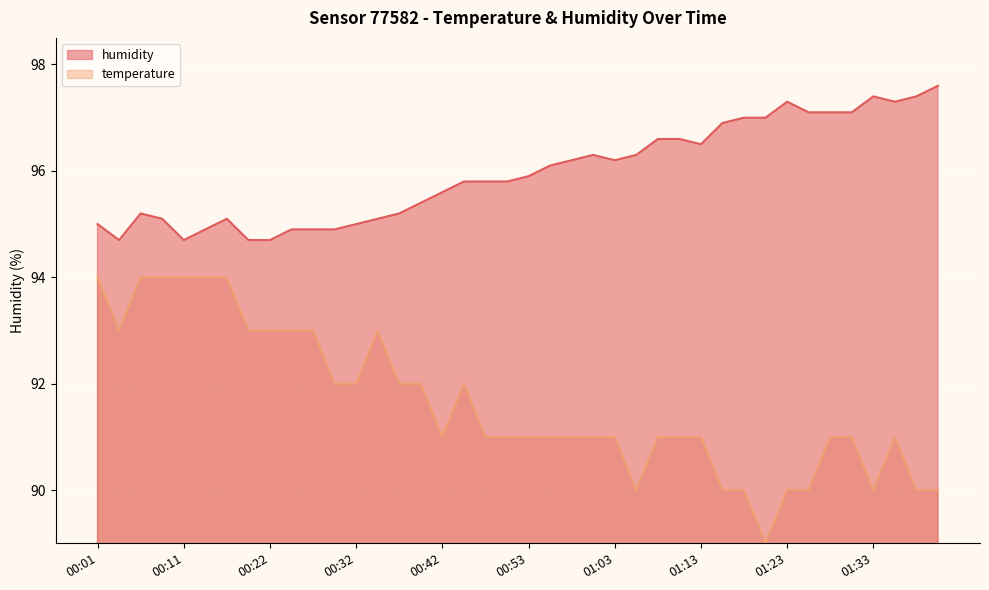

Reading left to right, what are all the values shown in this chart?

humidity: 95.0	94.7	95.2	95.1	94.7	94.9	95.1	94.7	94.7	94.9	94.9	94.9	95.0	95.1	95.2	95.4	95.6	95.8	95.8	95.8	95.9	96.1	96.2	96.3	96.2	96.3	96.6	96.6	96.5	96.9	97.0	97.0	97.3	97.1	97.1	97.1	97.4	97.3	97.4	97.6
temperature: 94.0	93.0	94.0	94.0	94.0	94.0	94.0	93.0	93.0	93.0	93.0	92.0	92.0	93.0	92.0	92.0	91.0	92.0	91.0	91.0	91.0	91.0	91.0	91.0	91.0	90.0	91.0	91.0	91.0	90.0	90.0	89.0	90.0	90.0	91.0	91.0	90.0	91.0	90.0	90.0